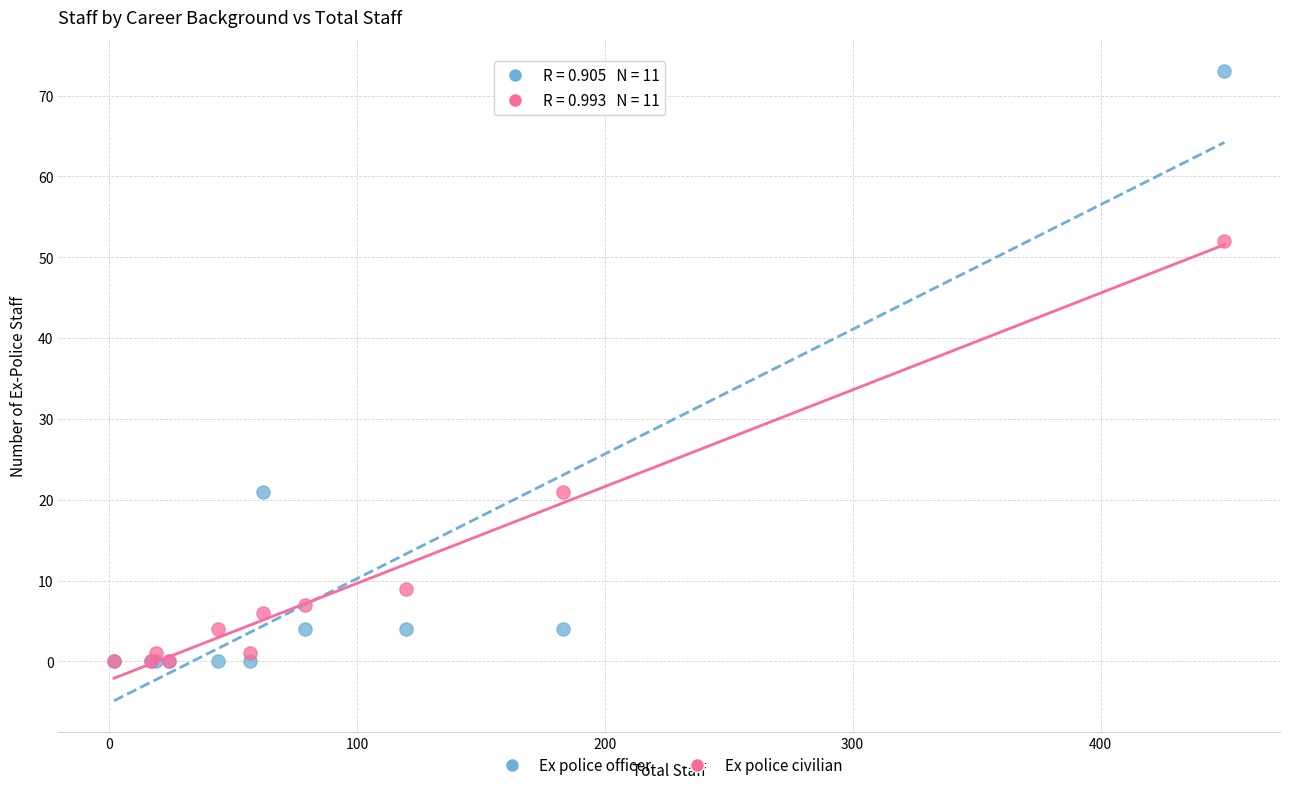

Which series has the largest Y range (max minus min)?

Ex police officer